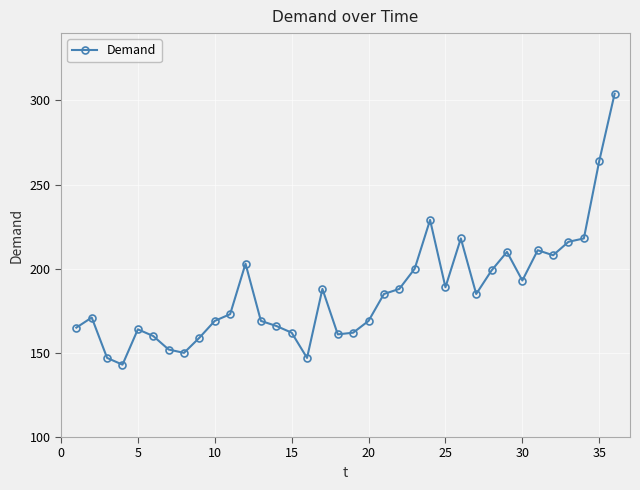

What is the value of the 8th point from the left?

150